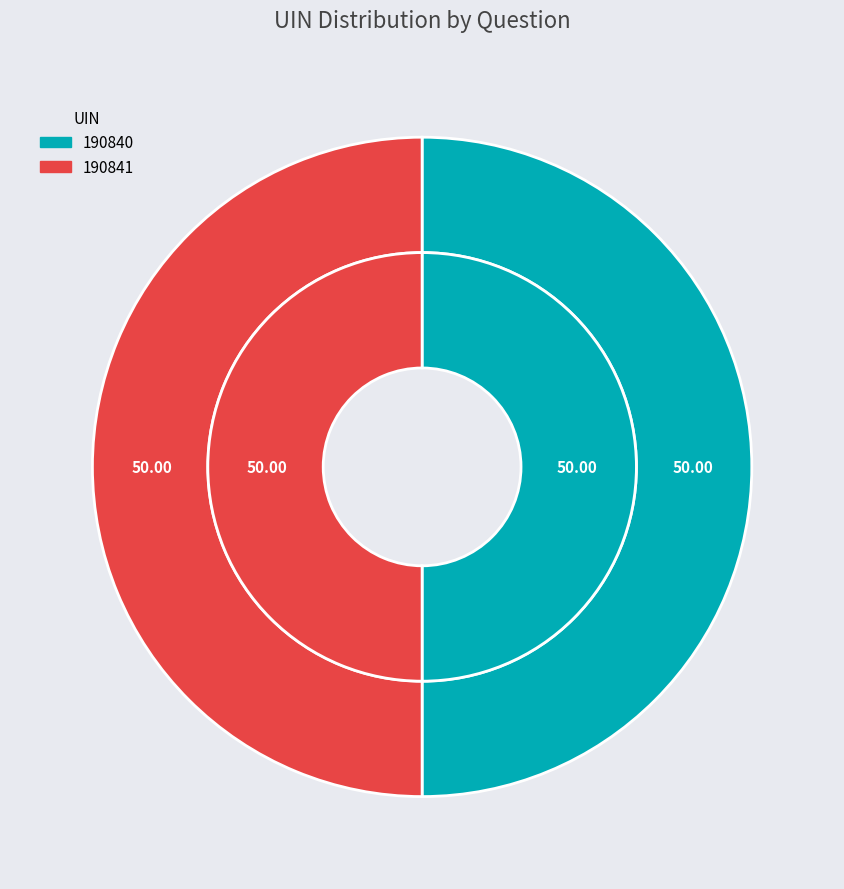

Do 190840 and 190841 together represent more than half of the pie?

Yes